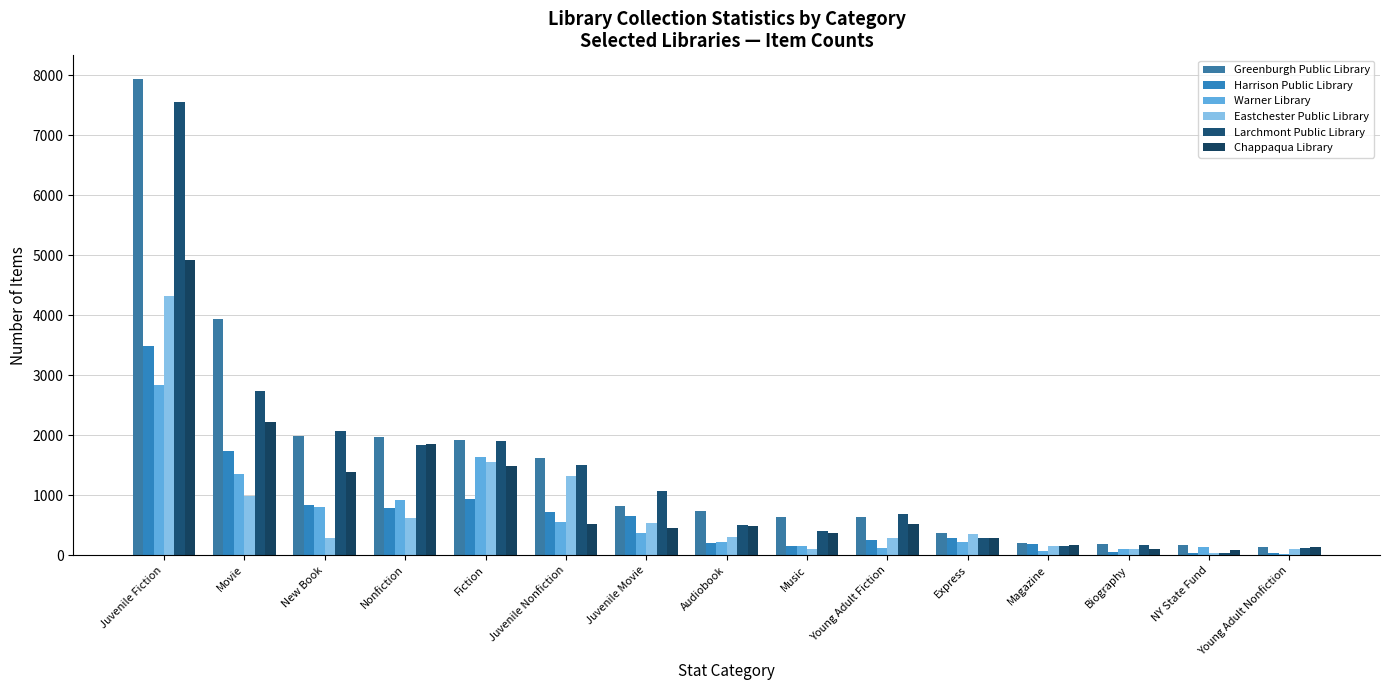

What is the value of the Harrison Public Library bar at the 6th from the left?

725